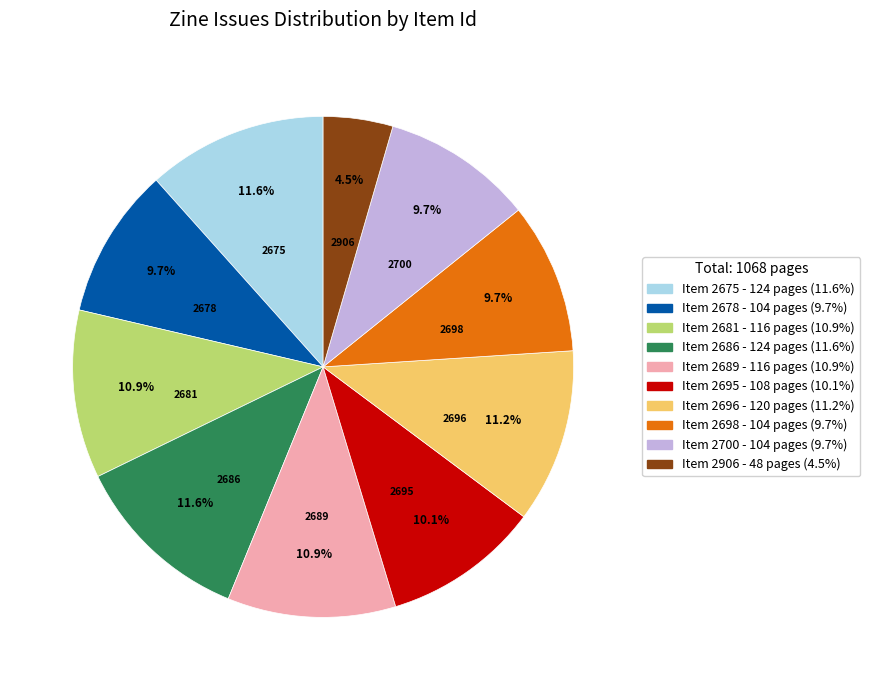

To the nearest percent, what is the average slice percentage?

10%